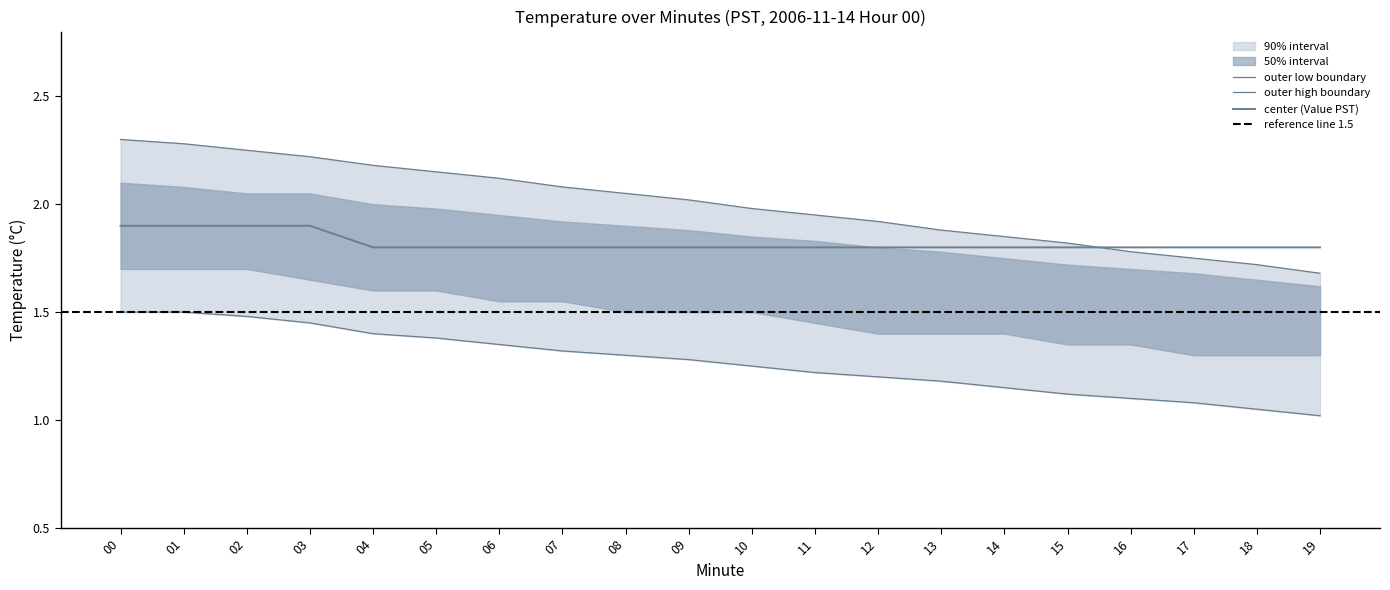

Reading right to left, what are all the values shown in this chart?

center: 19=1.8	18=1.8	17=1.8	16=1.8	15=1.8	14=1.8	13=1.8	12=1.8	11=1.8	10=1.8	9=1.8	8=1.8	7=1.8	6=1.8	5=1.8	4=1.8	3=1.9	2=1.9	1=1.9	0=1.9
inner_low: 19=1.0	18=1.1	17=1.1	16=1.1	15=1.1	14=1.1	13=1.2	12=1.2	11=1.2	10=1.2	9=1.3	8=1.3	7=1.3	6=1.4	5=1.4	4=1.4	3=1.4	2=1.5	1=1.5	0=1.5
inner_high: 19=1.7	18=1.7	17=1.8	16=1.8	15=1.8	14=1.9	13=1.9	12=1.9	11=1.9	10=2.0	9=2.0	8=2.0	7=2.1	6=2.1	5=2.1	4=2.2	3=2.2	2=2.2	1=2.3	0=2.3